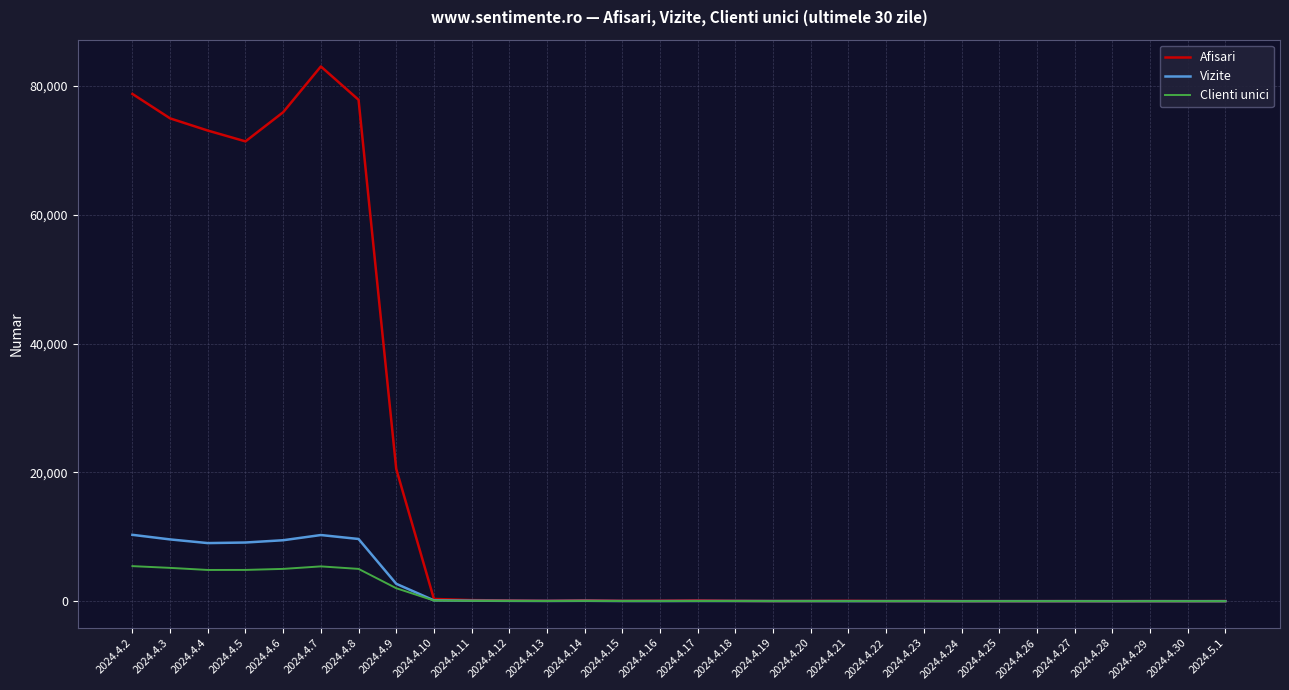

The value of Clienti unici at 2024.4.4 is 4859. True or false?

True